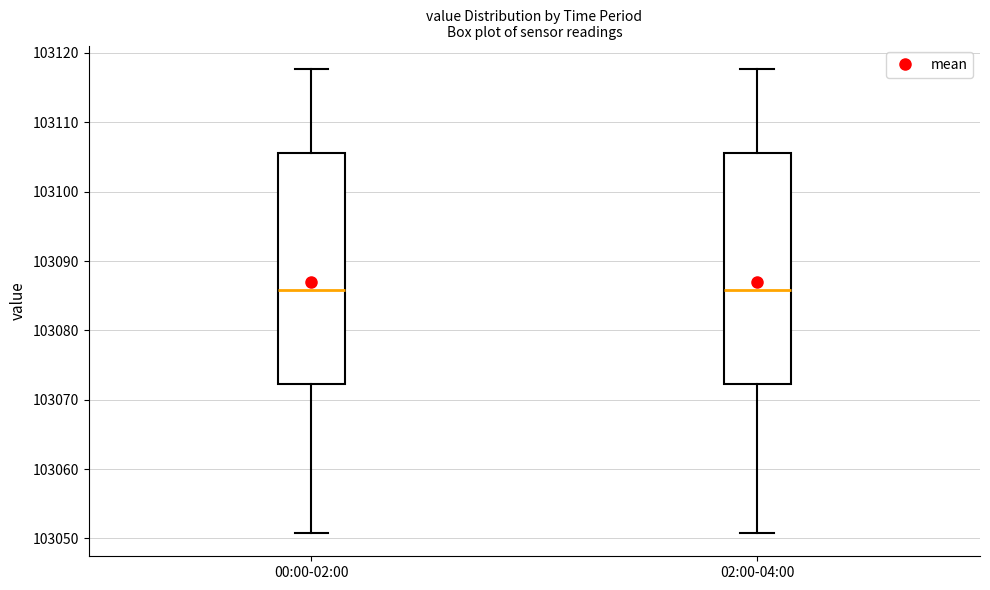

Reading left to right, read every box against the y-axis: the position of its median line, the range the box covers, and the ends of its whiskers. The values are not printed on the chart, so give them approximately, as read against the axis.

00:00-02:00: median 103086, box 103072 to 103106, whiskers 103051 to 103118
02:00-04:00: median 103086, box 103072 to 103106, whiskers 103051 to 103118